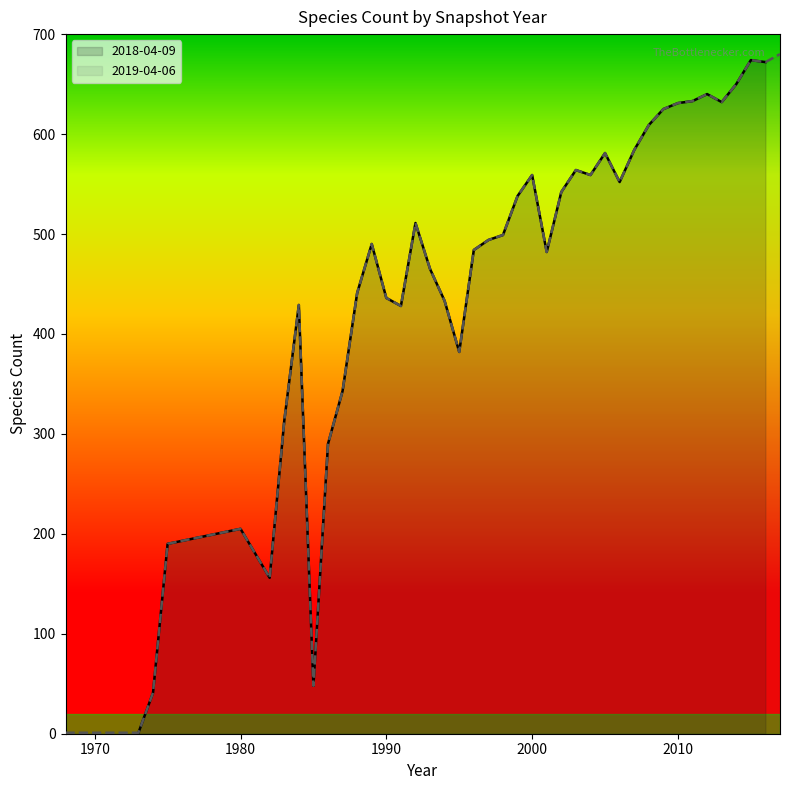

True or false: 2018-04-09 and 2019-04-06 intersect in this chart.

False